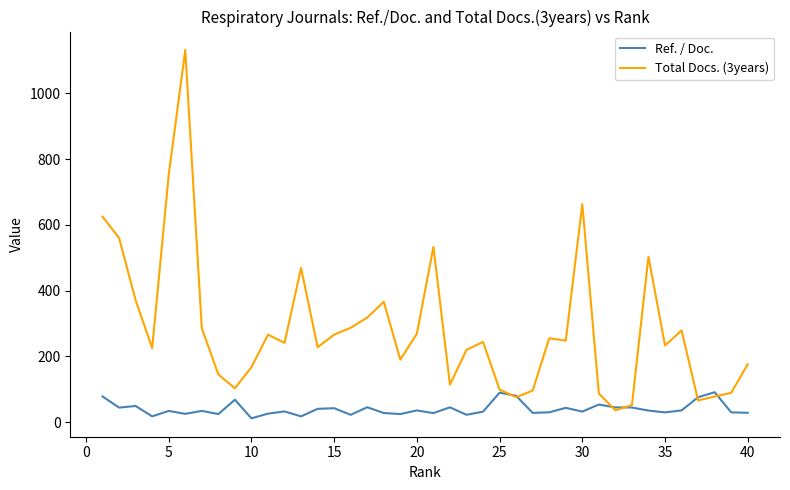

What are all the series names shown in the legend?

Ref. / Doc., Total Docs. (3years)